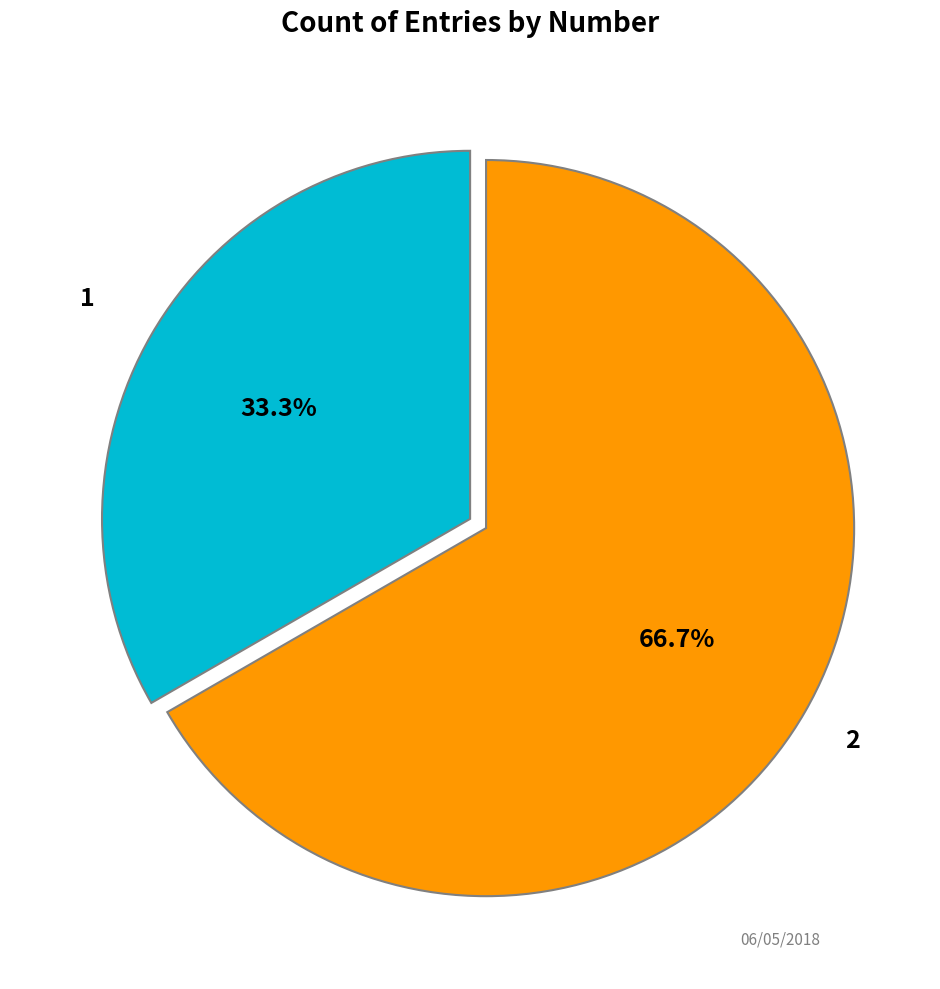

Rank the categories by value from lowest to highest.

1, 2